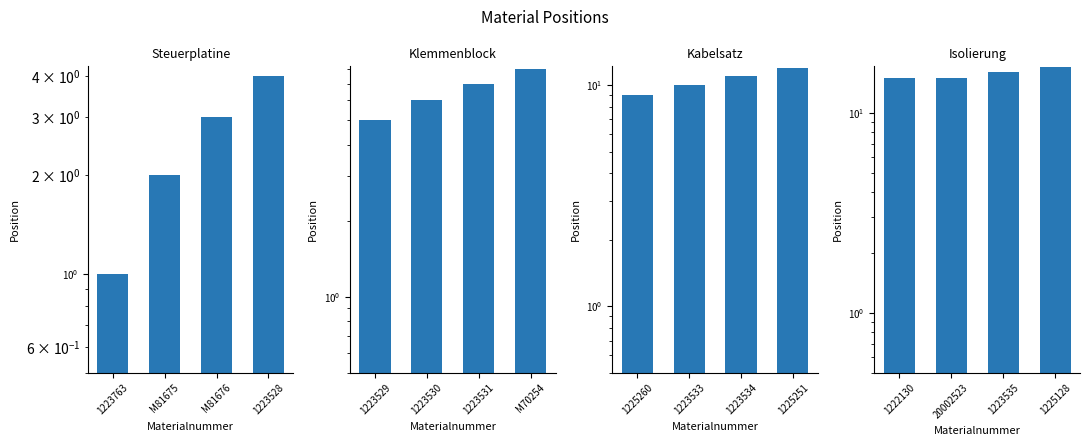

What is the label of the 2nd bar from the right?

M81676